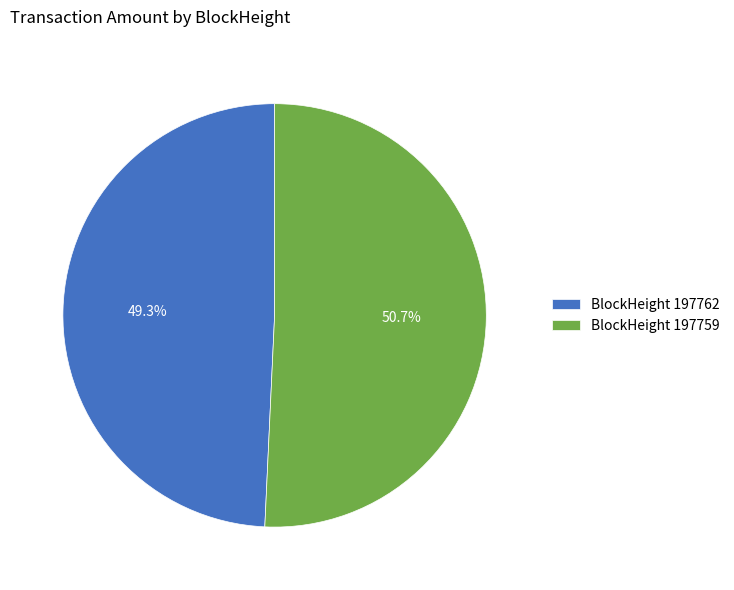

Which slice represents more than half of the pie?

BlockHeight 197759